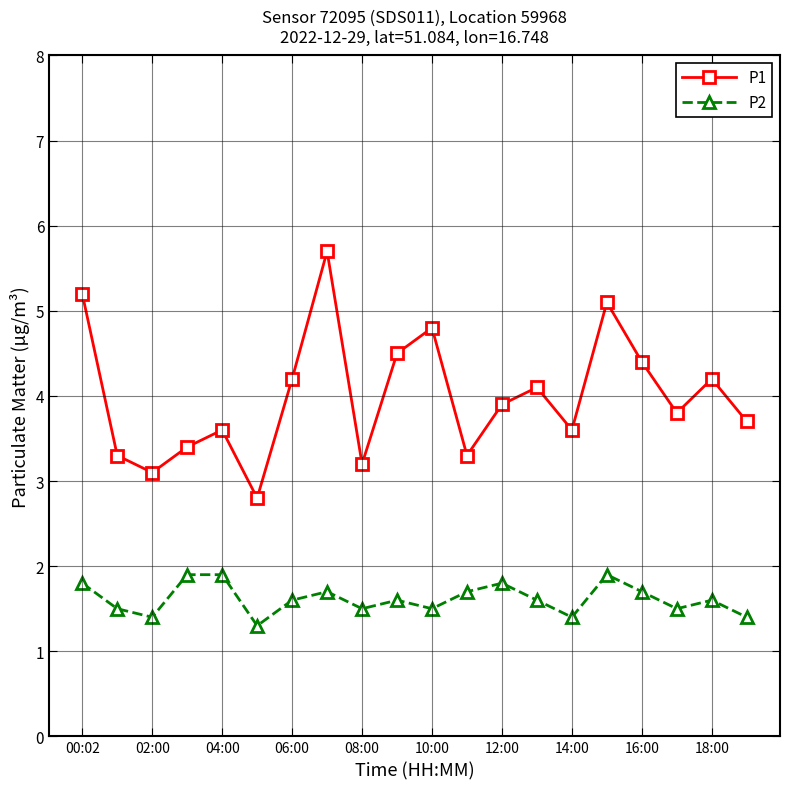

Rank the series by their maximum value, from lowest to highest.

P2, P1